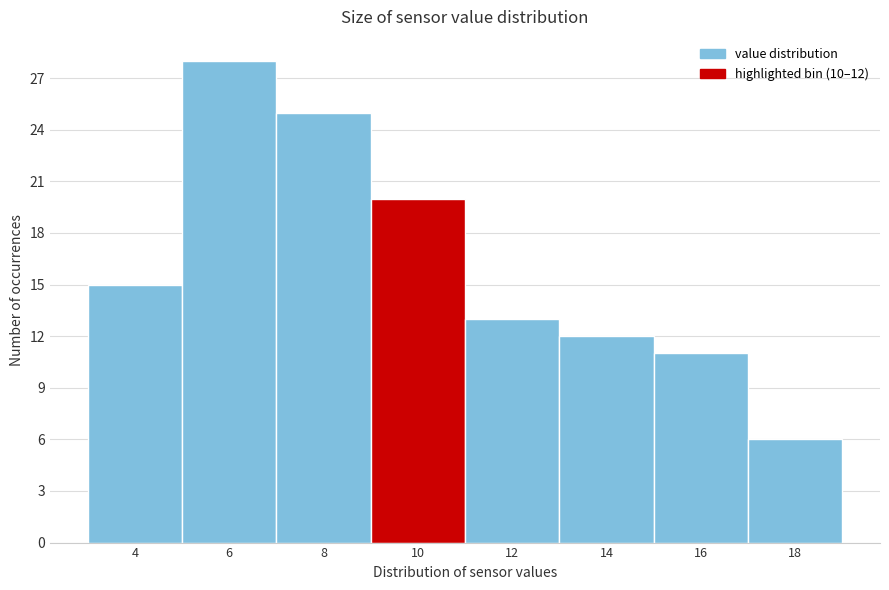

Reading right to left, transcribe all the data shown in this chart.

6	11	12	13	20	25	28	15